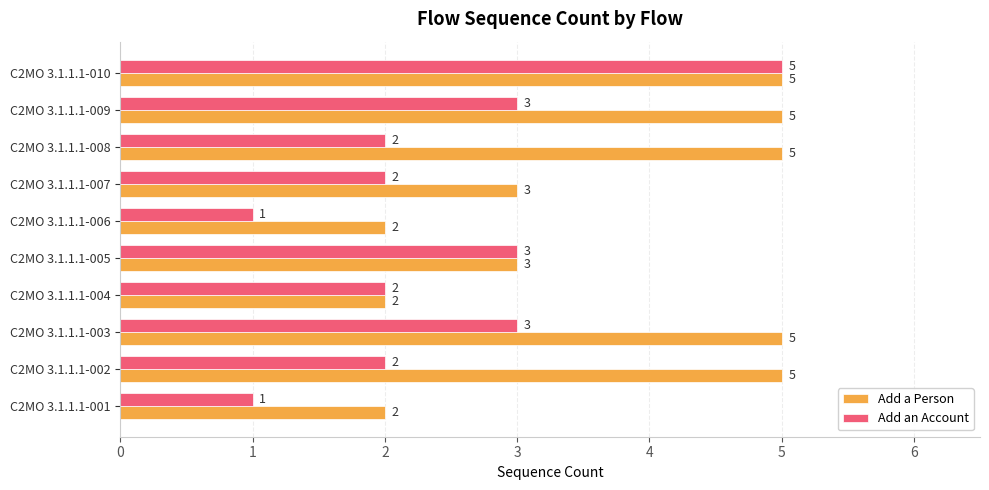

Is it true that Add a Person equals 4 at C2MO 3.1.1.1-007?

False